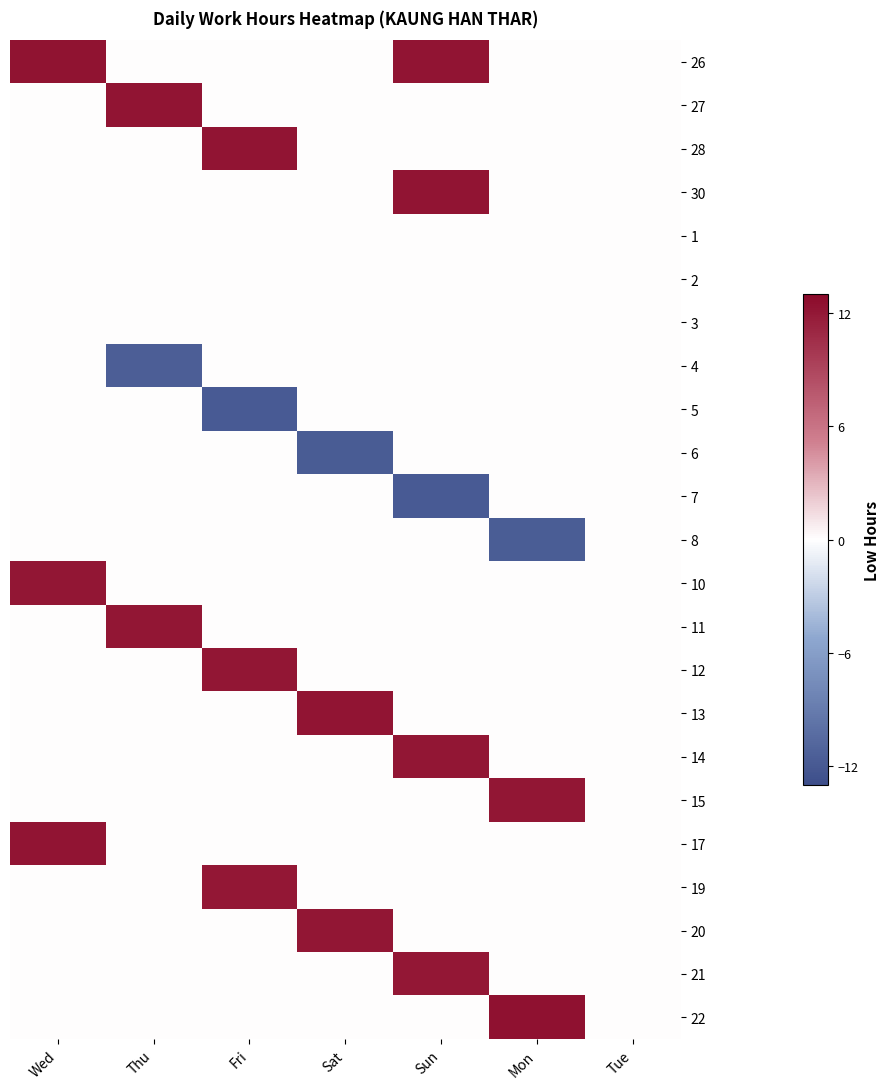

Between Thu and Sat, which is larger?

Thu